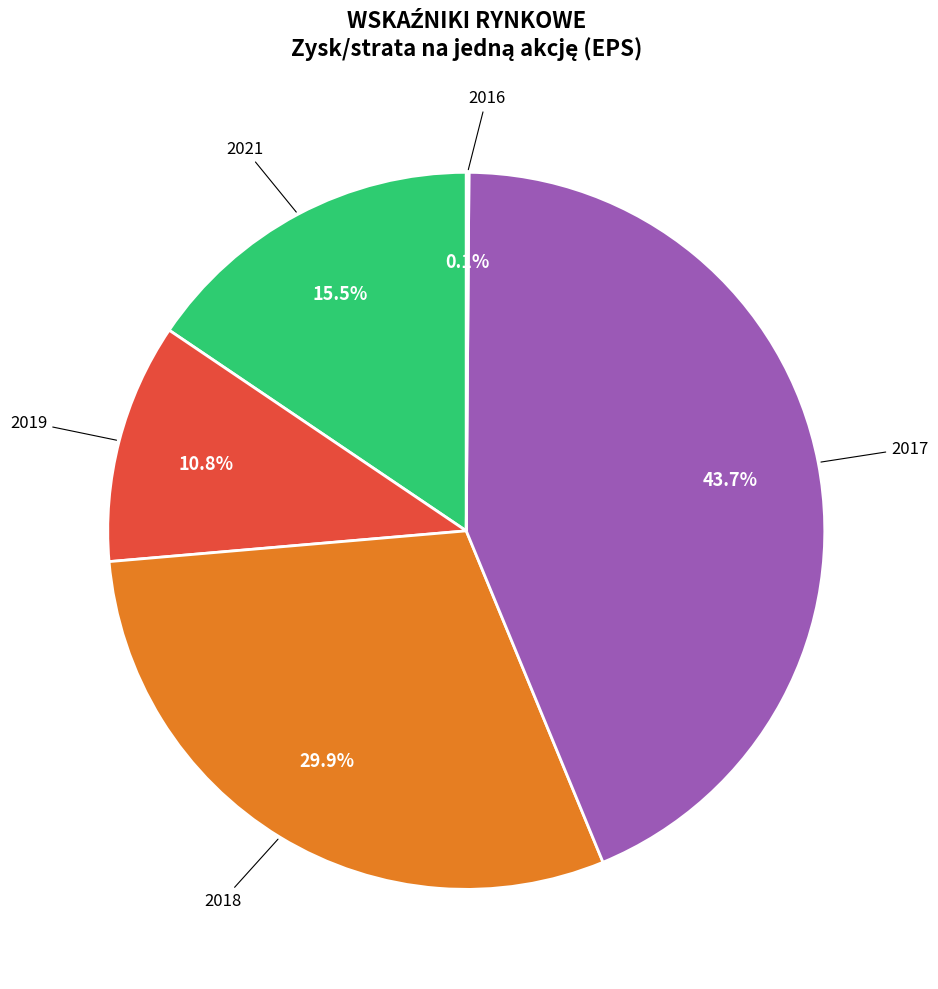

Is there any slice that represents more than half of the pie?

No